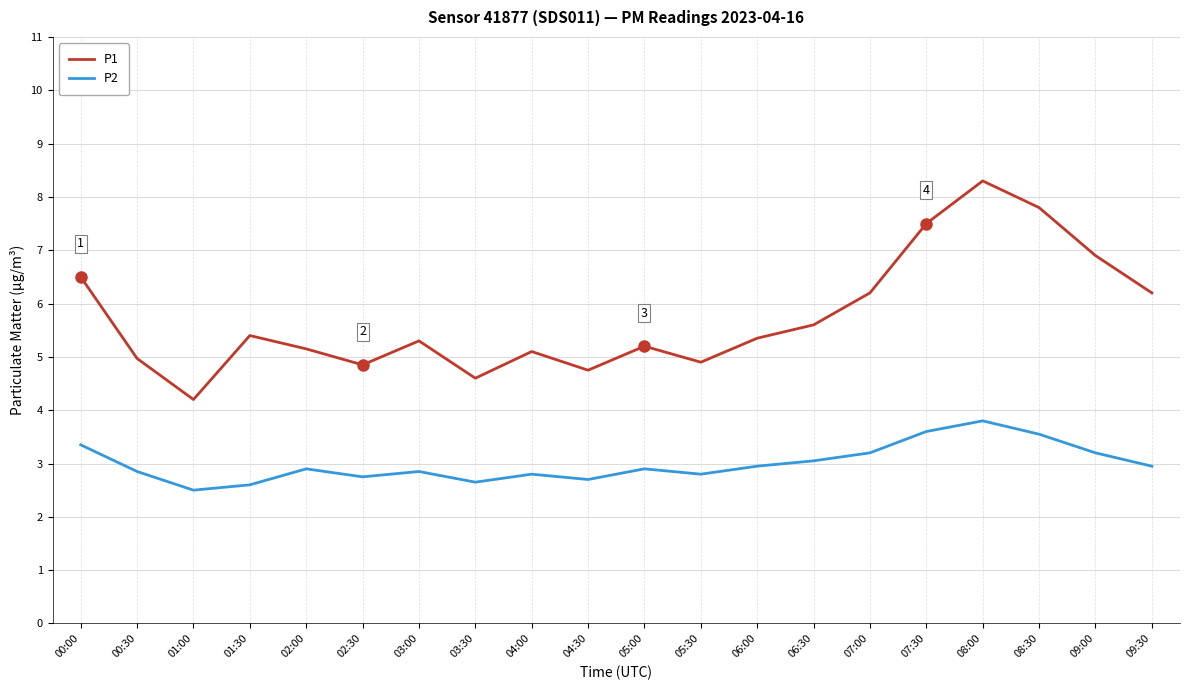

Rank the series by their average value, from lowest to highest.

P2, P1